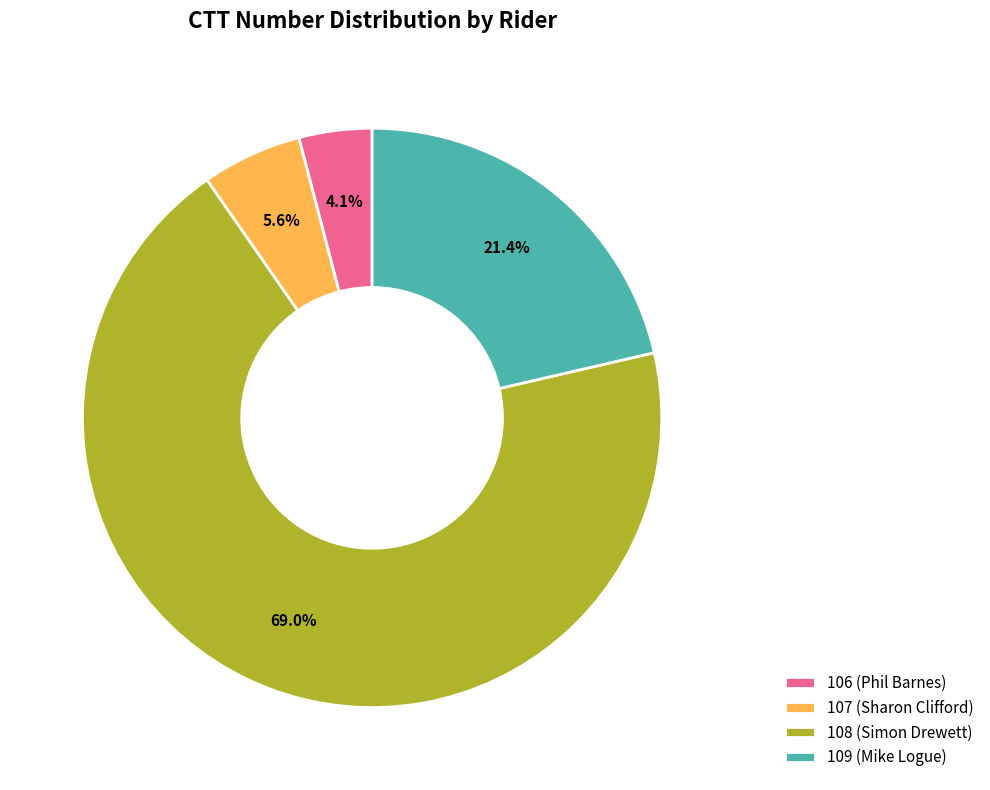

Which has a higher value, 106 (Phil Barnes) or 107 (Sharon Clifford)?

107 (Sharon Clifford)